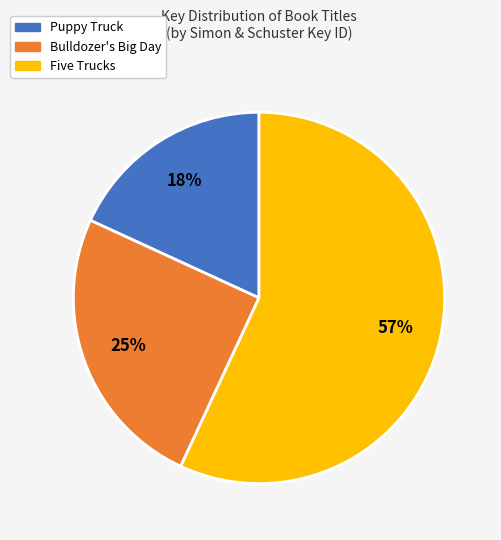

The Bulldozer's Big Day slice represents 18% of the pie. True or false?

False